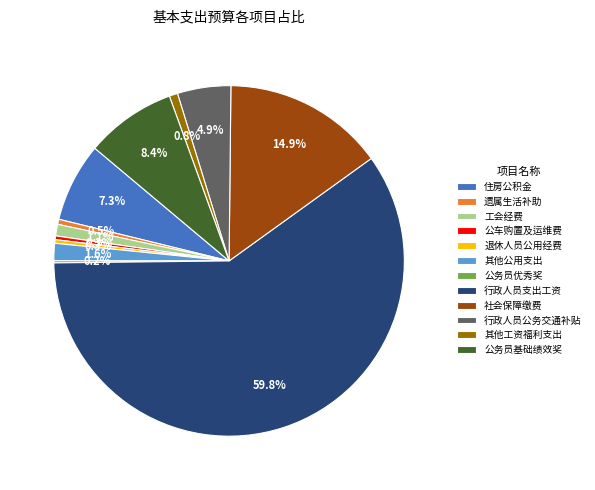

Between 社会保障缴费 and 其他公用支出, which is larger?

社会保障缴费